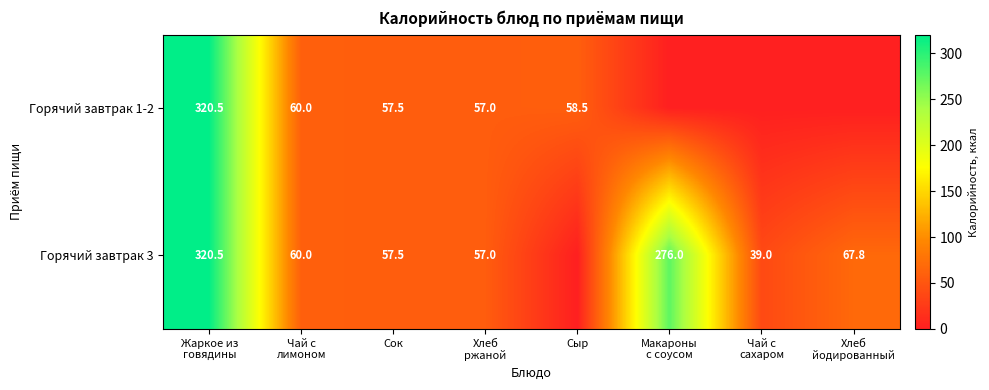

Which category has the highest value across all series?

Жаркое из
говядины